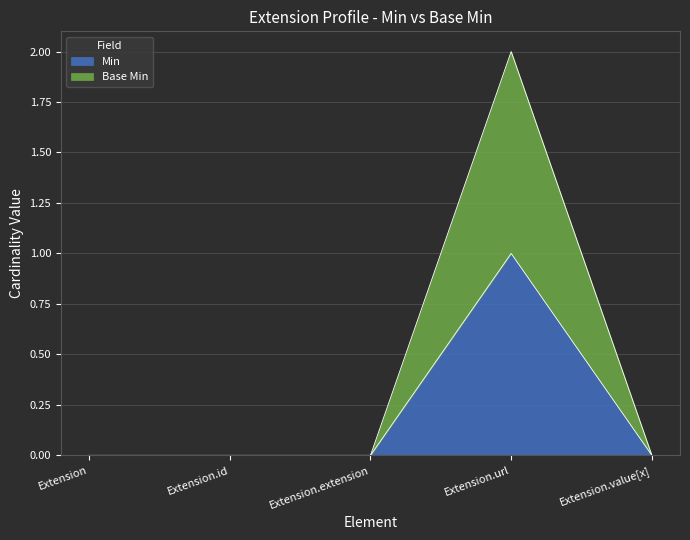

What are all the series names shown in the legend?

Min, Base Min